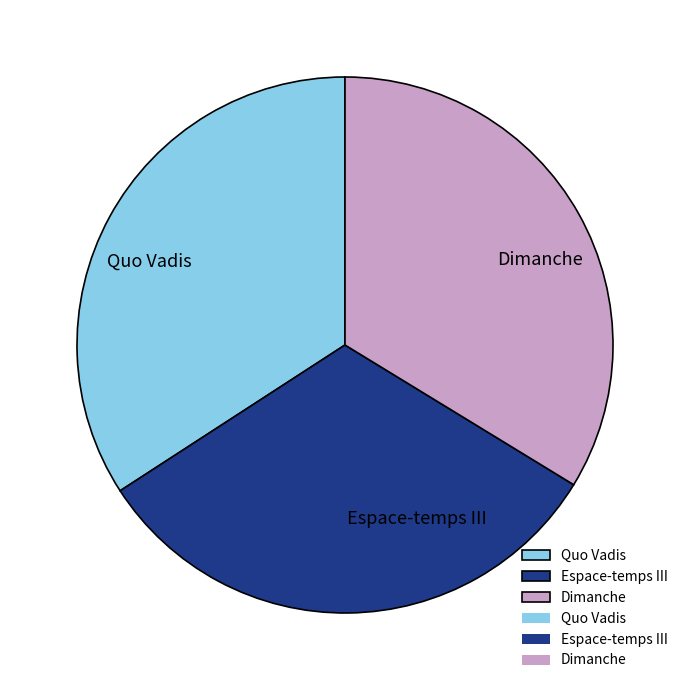

True or false: Espace-temps III accounts for 38% of the total.

False